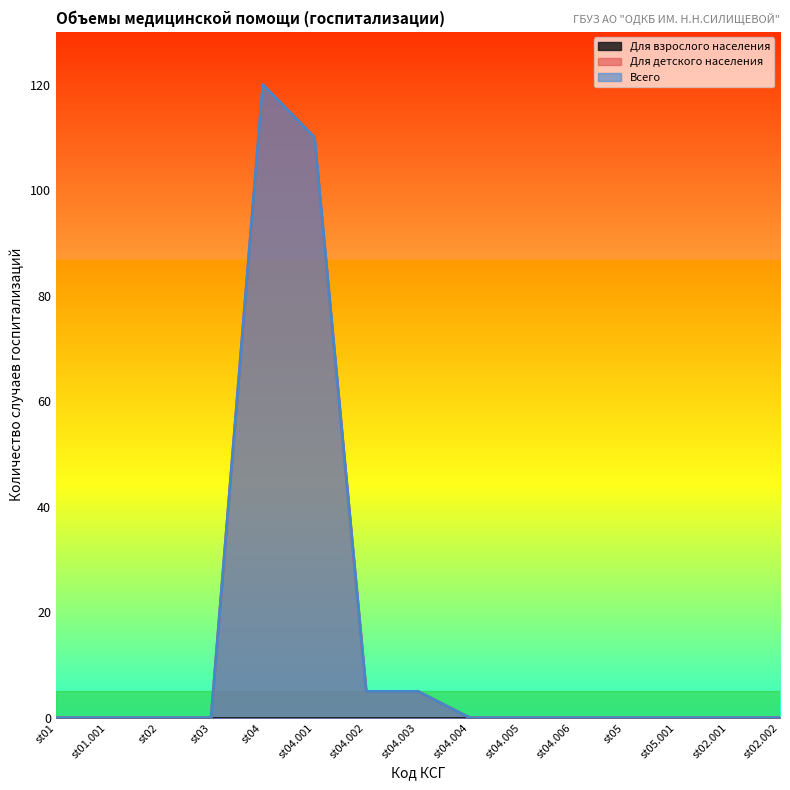

What is the label of the 4th point from the left?

st03